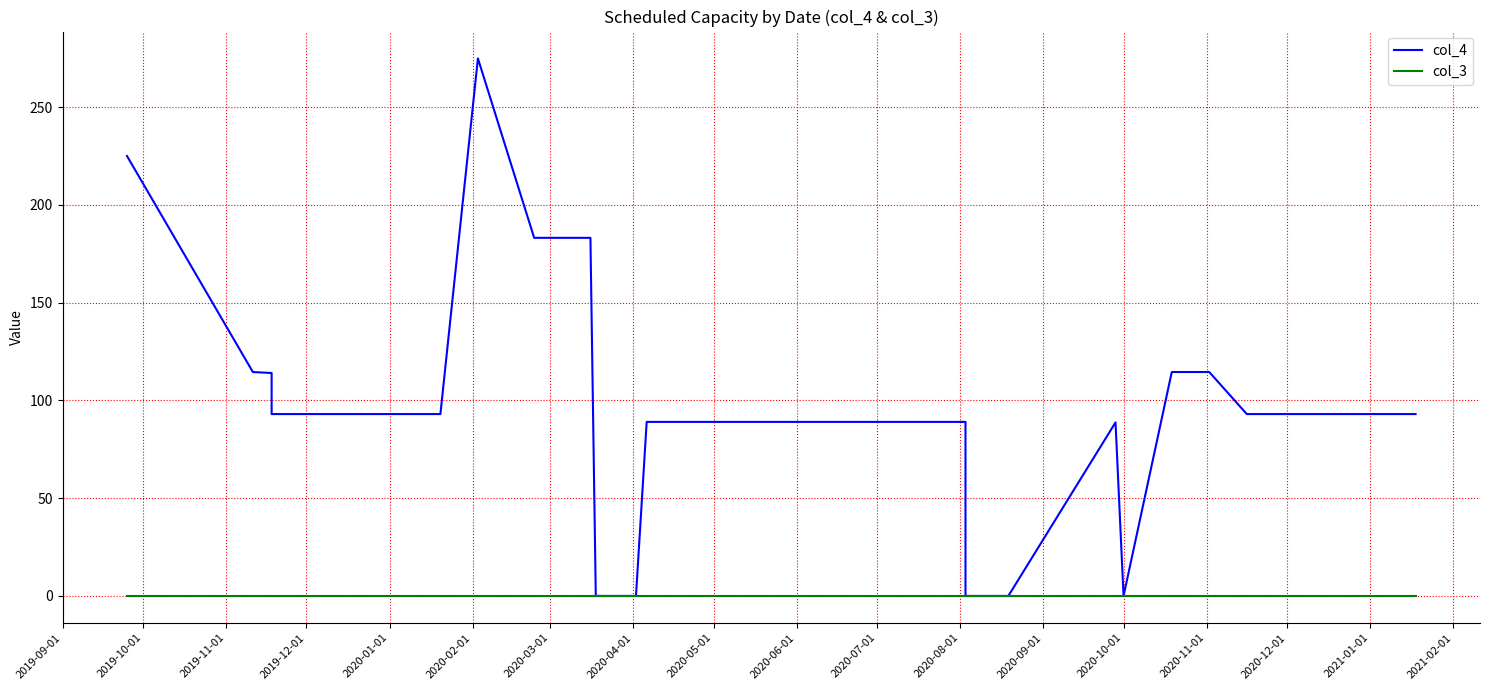

Rank the series by their average value, from lowest to highest.

col_3, col_4